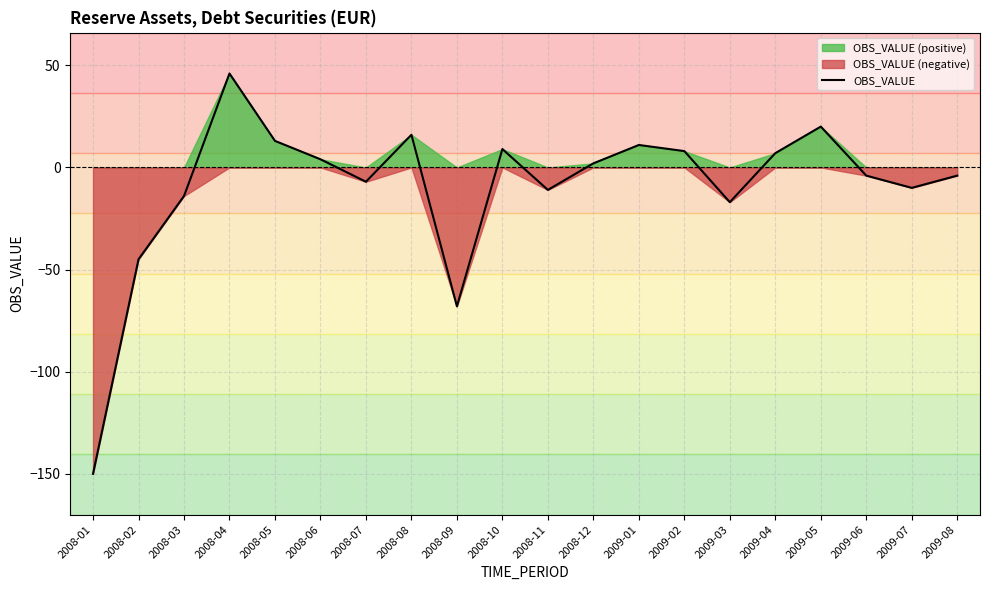

Reading right to left, transcribe all the data shown in this chart.

2009-08=-4	2009-07=-10	2009-06=-4	2009-05=20	2009-04=7	2009-03=-17	2009-02=8	2009-01=11	2008-12=2	2008-11=-11	2008-10=9	2008-09=-68	2008-08=16	2008-07=-7	2008-06=4	2008-05=13	2008-04=46	2008-03=-14	2008-02=-45	2008-01=-150